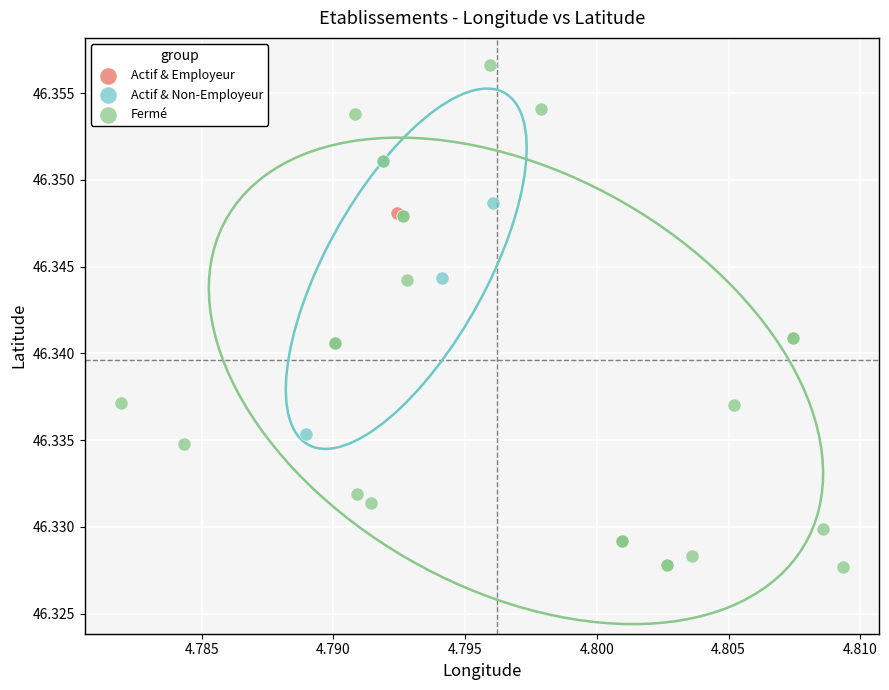

What are all the series names shown in the legend?

Actif & Employeur, Actif & Non-Employeur, Fermé